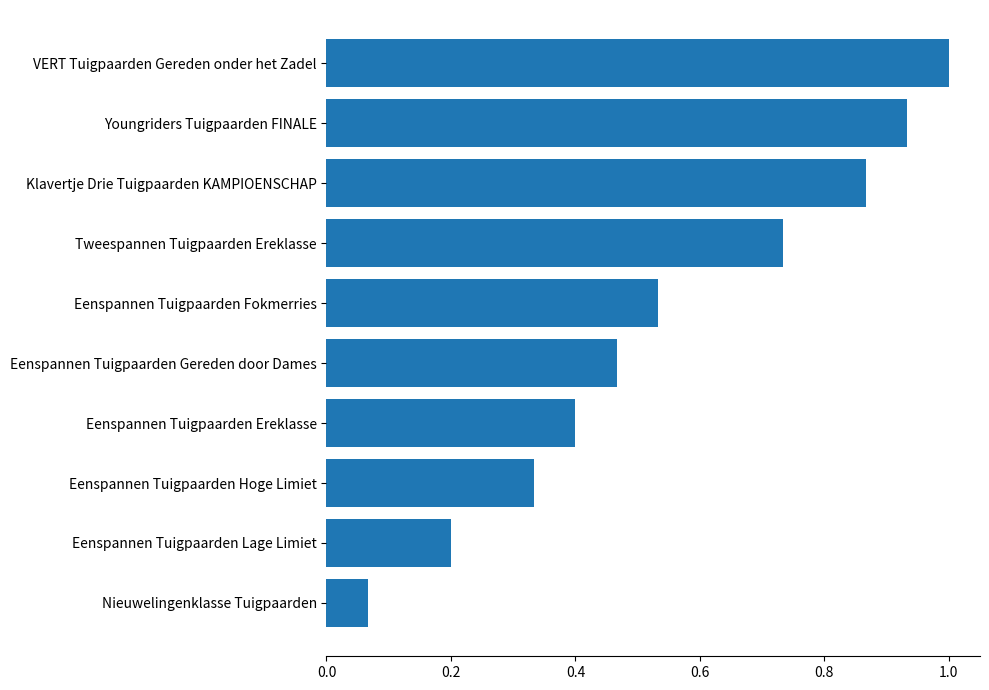

How many bars are there in total?

10